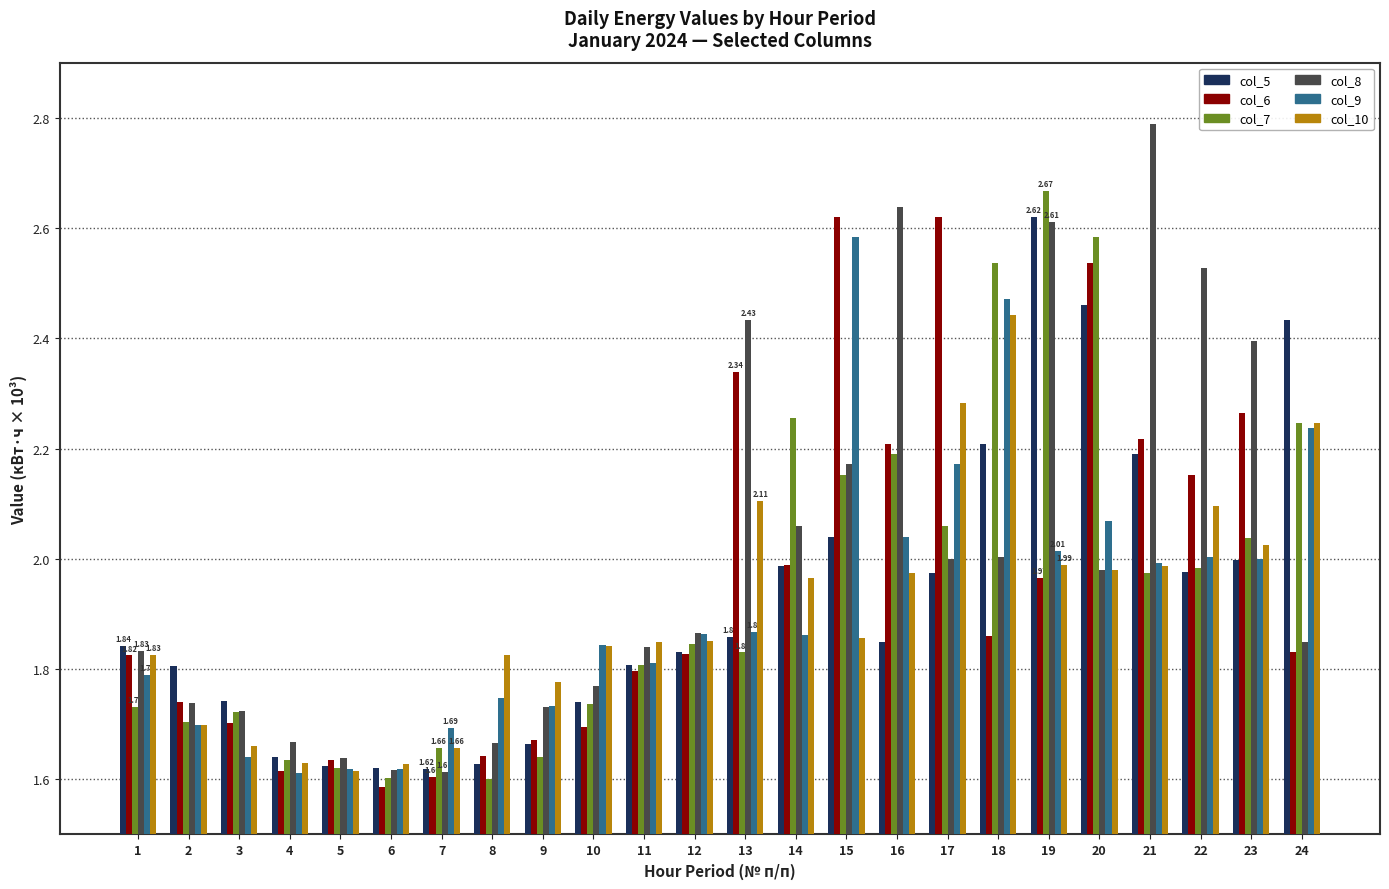

Is the value of col_10 at 23 greater than the value of col_7 at 17?

No